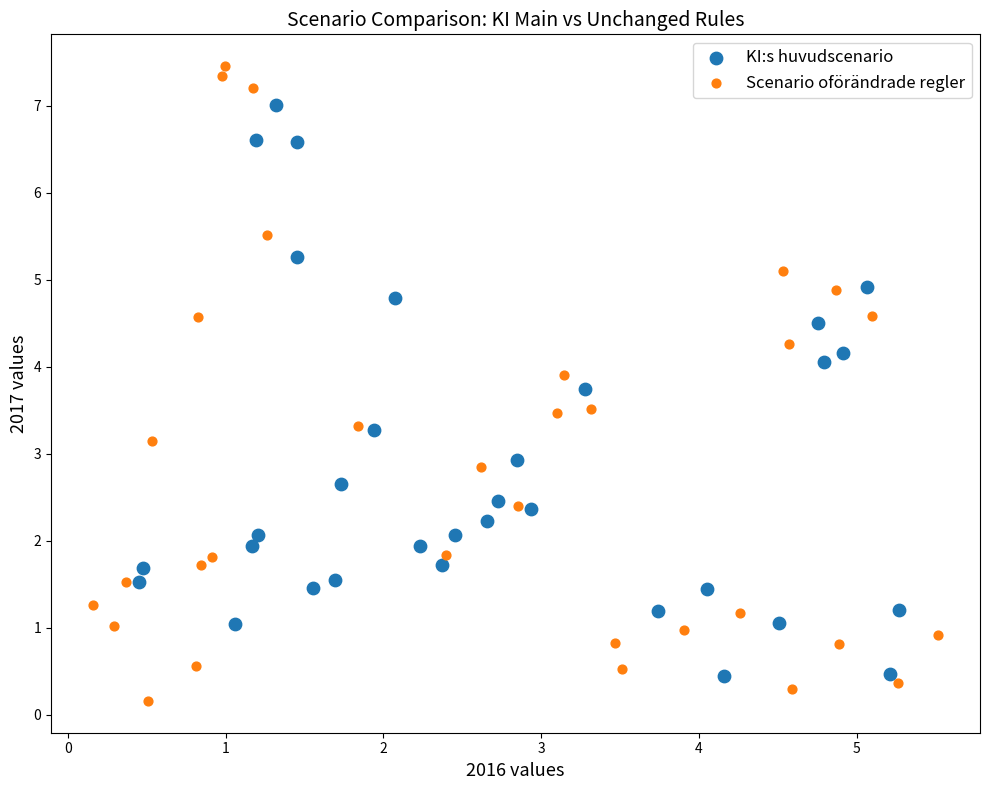

Which series reaches the minimum Y coordinate?

Scenario oförändrade regler